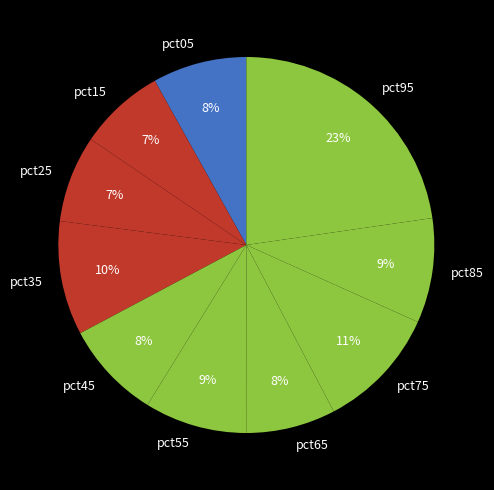

Count the number of slices in the pie.

10